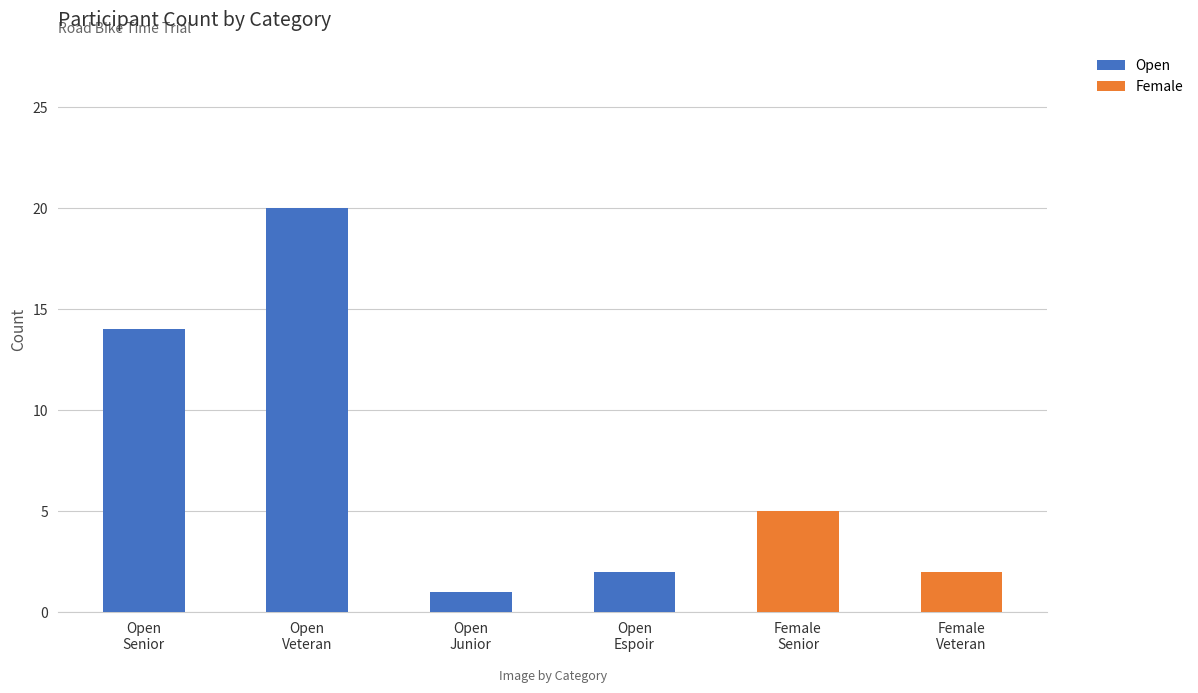

What is the sum of all Open values?

37